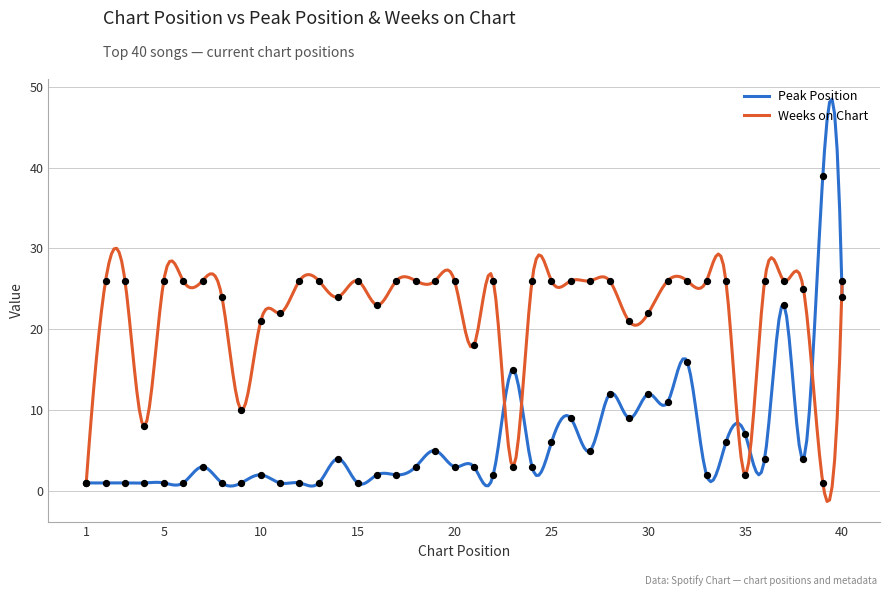

Which series reaches the maximum Y coordinate?

Peak Position